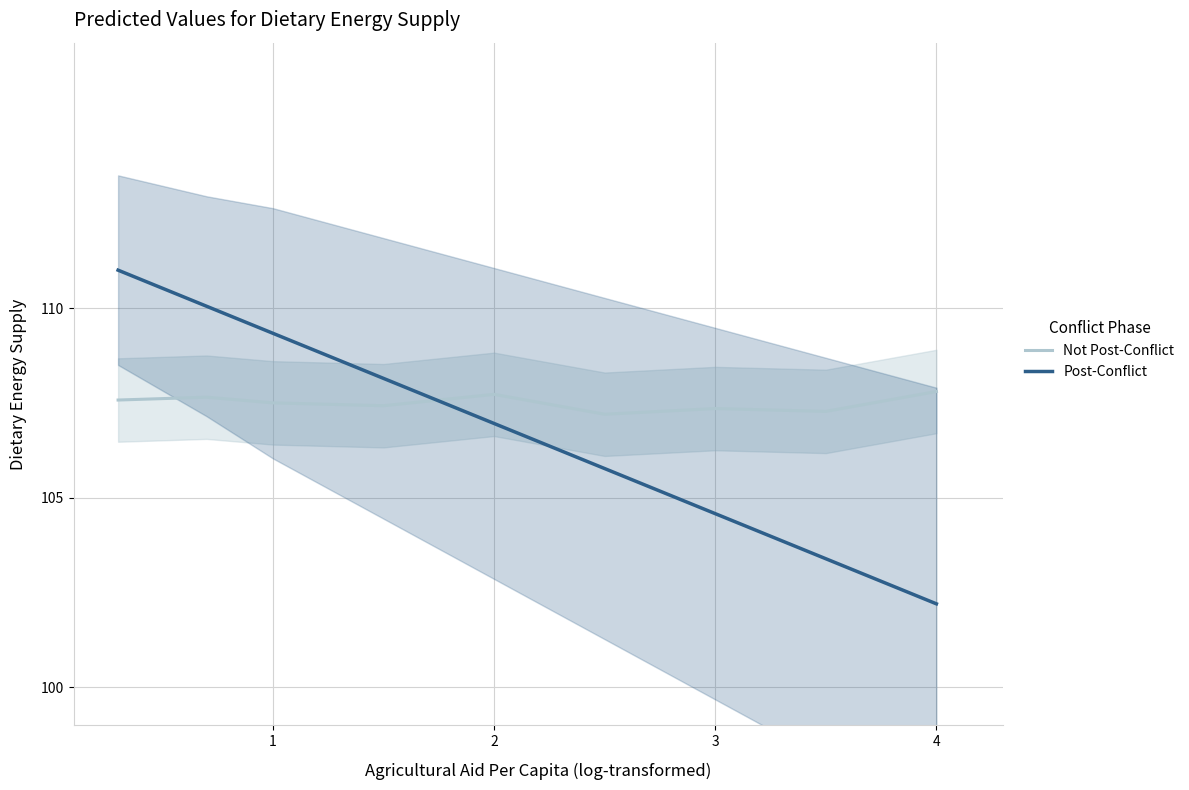

Reading left to right, transcribe all the data shown in this chart.

Not Post-Conflict: 107.6	107.7	107.5	107.4	107.7	107.2	107.3	107.3	107.8
Post-Conflict: 111.0	110.0	109.3	108.1	107.0	105.8	104.6	103.4	102.2